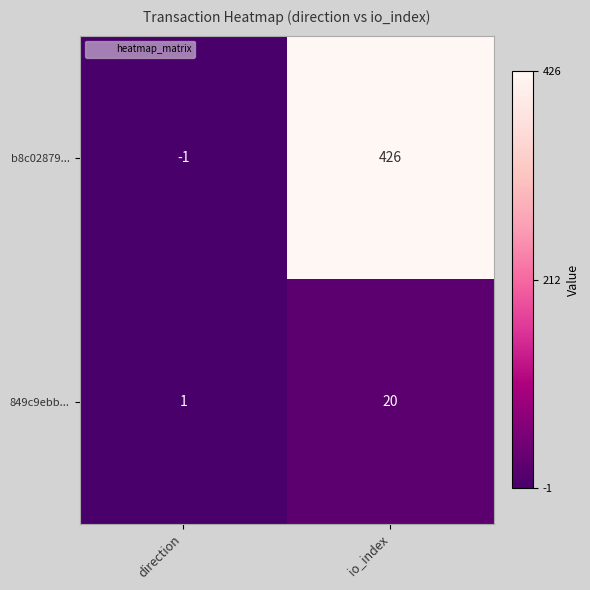

Which label corresponds to the smallest value in the chart?

direction